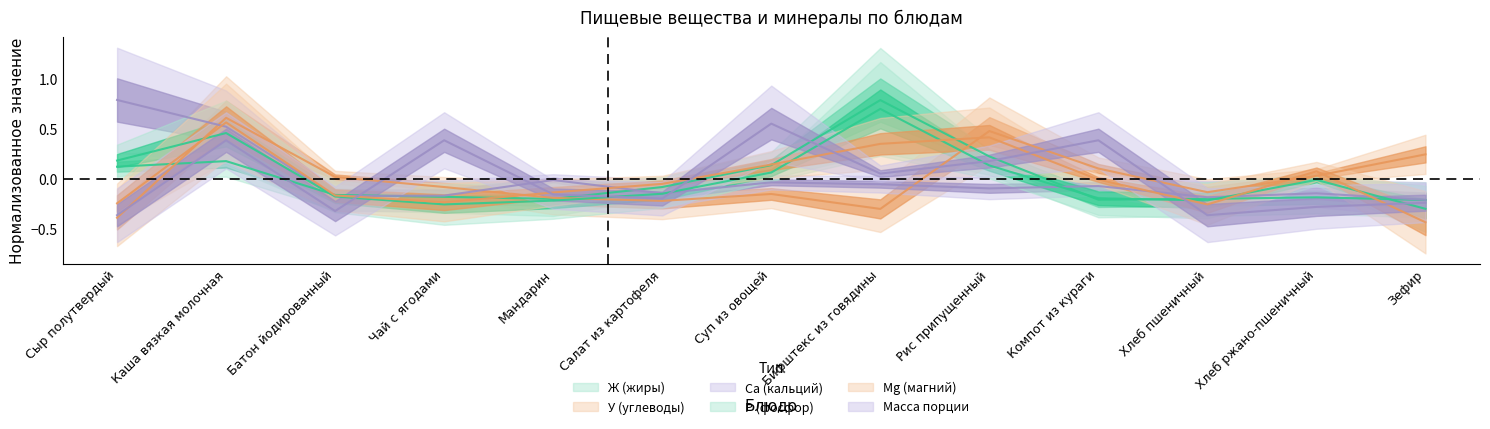

At how many categories does at least one series exceed 0?

10